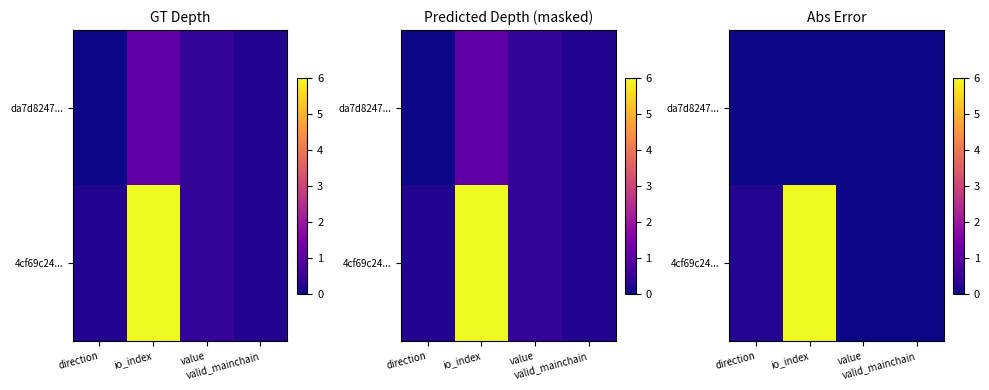

The value of da7d8247... at io_index is 0.0. True or false?

True